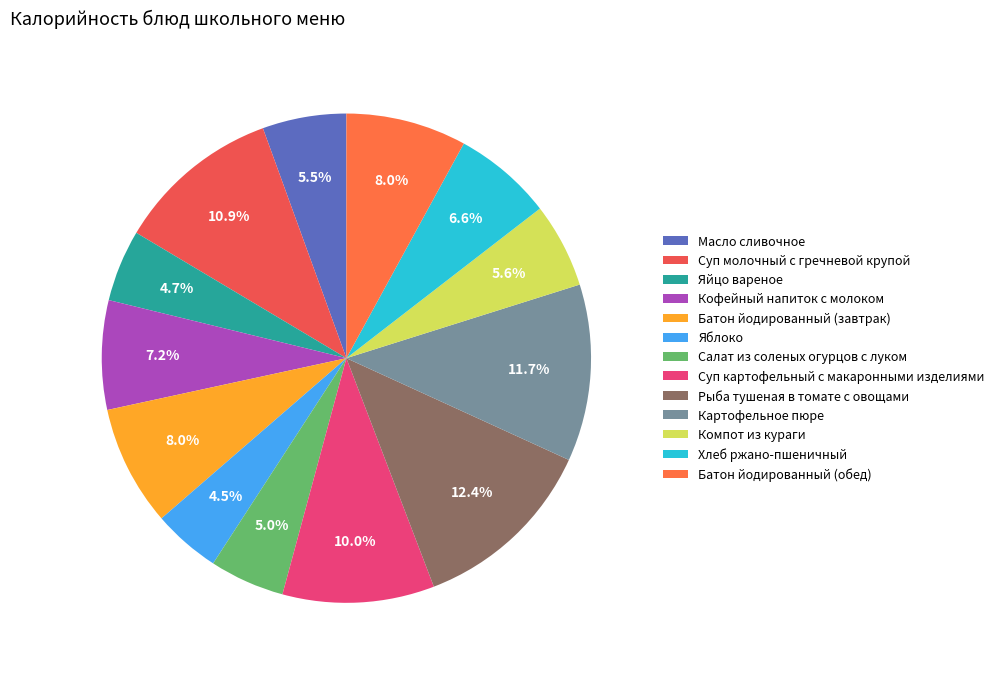

To the nearest percent, what is the average slice percentage?

8%